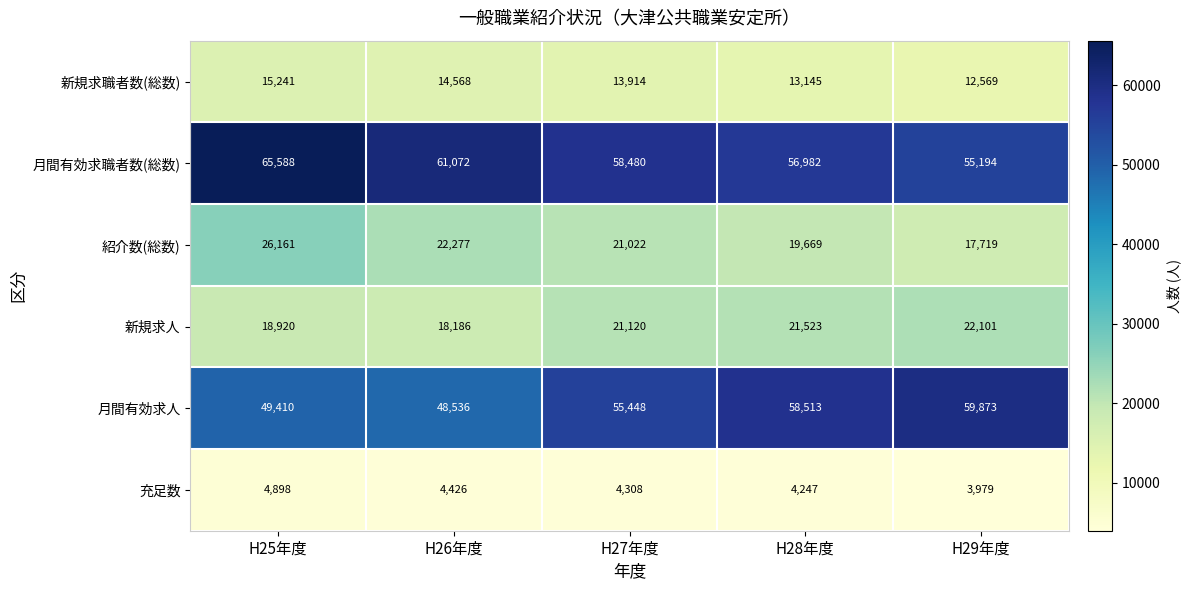

Which series has the widest spread of values?

月間有効求人